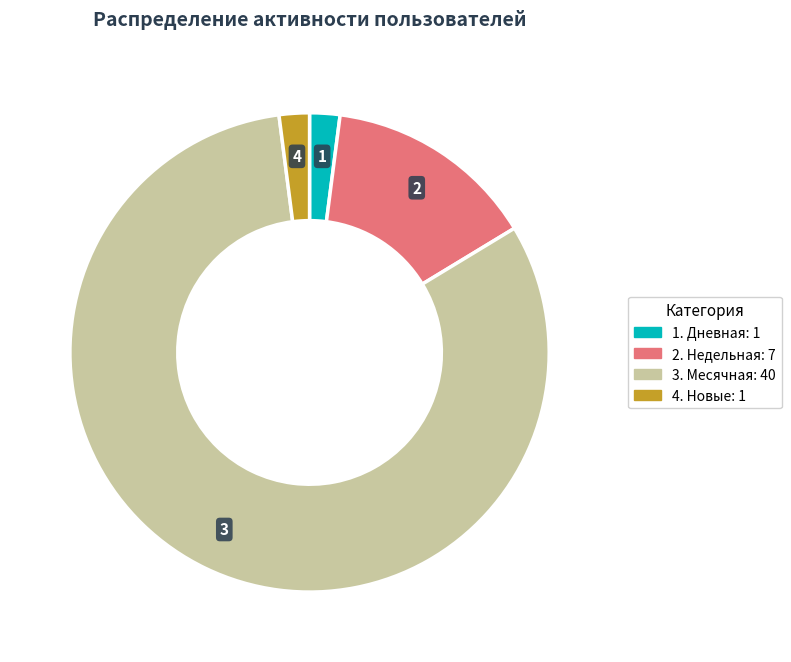

Is there a majority slice in this chart?

Yes